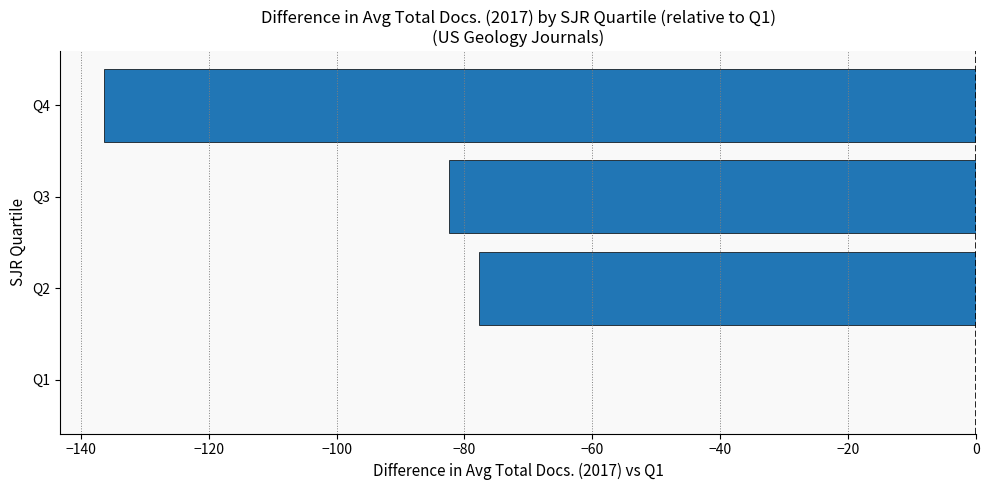

Which label corresponds to the largest value in the chart?

Q1